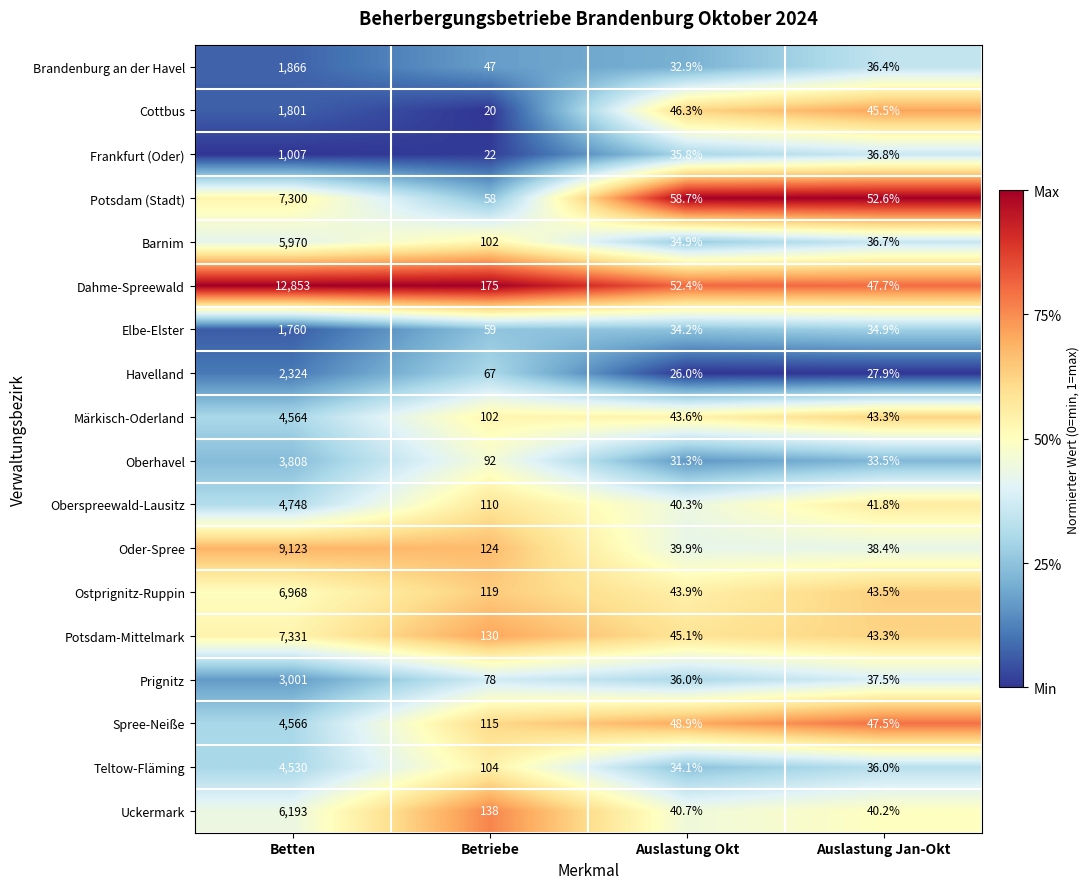

What is the smallest value displayed?

20.0